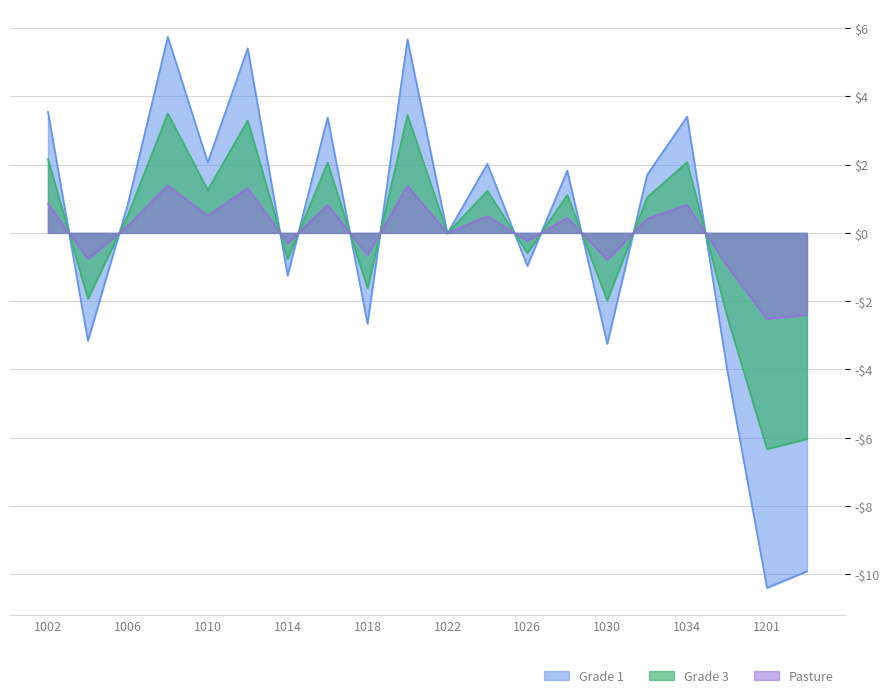

Does the chart display data point markers on the line(s)?

No